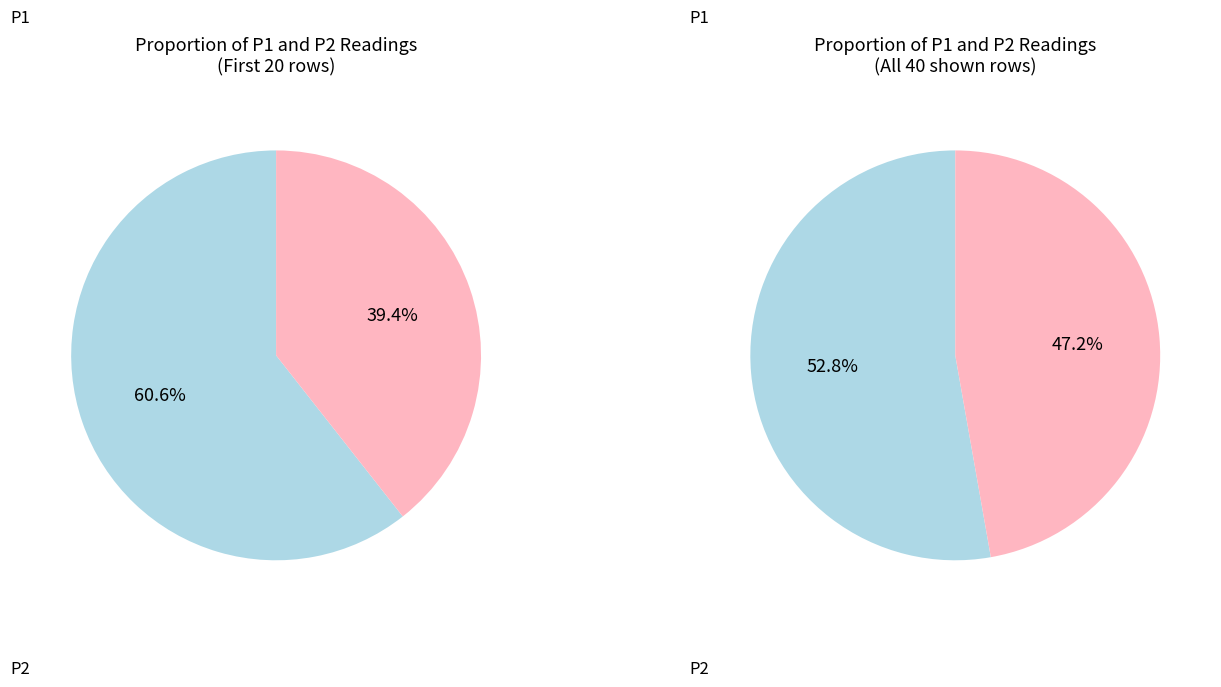

Which slice is the smallest?

P1